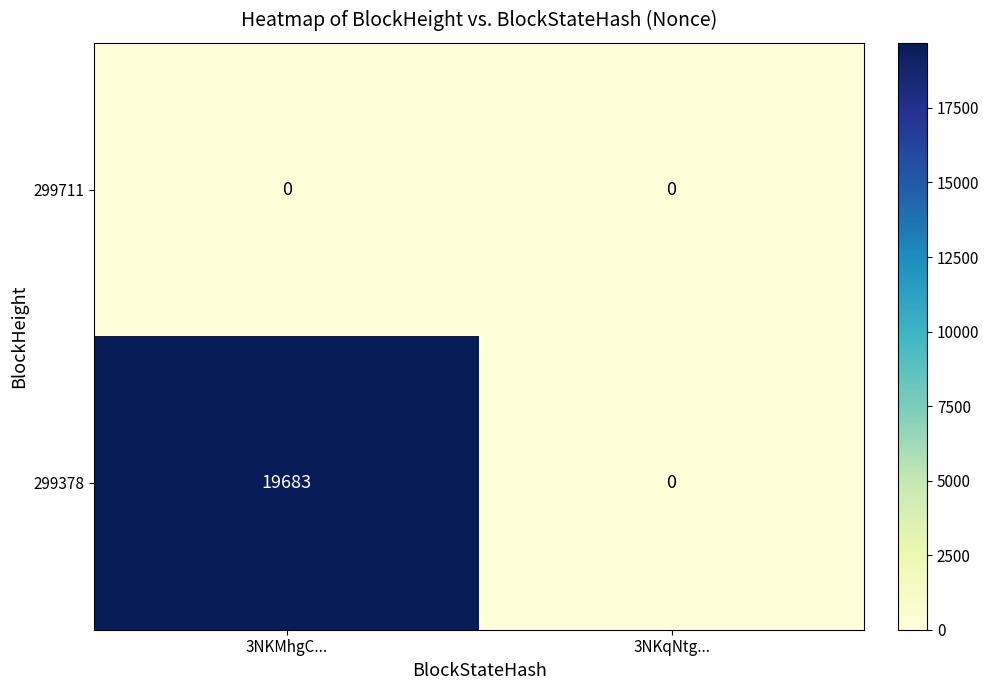

Is it true that 299378 equals 19683 at 3NKMhgC...?

True